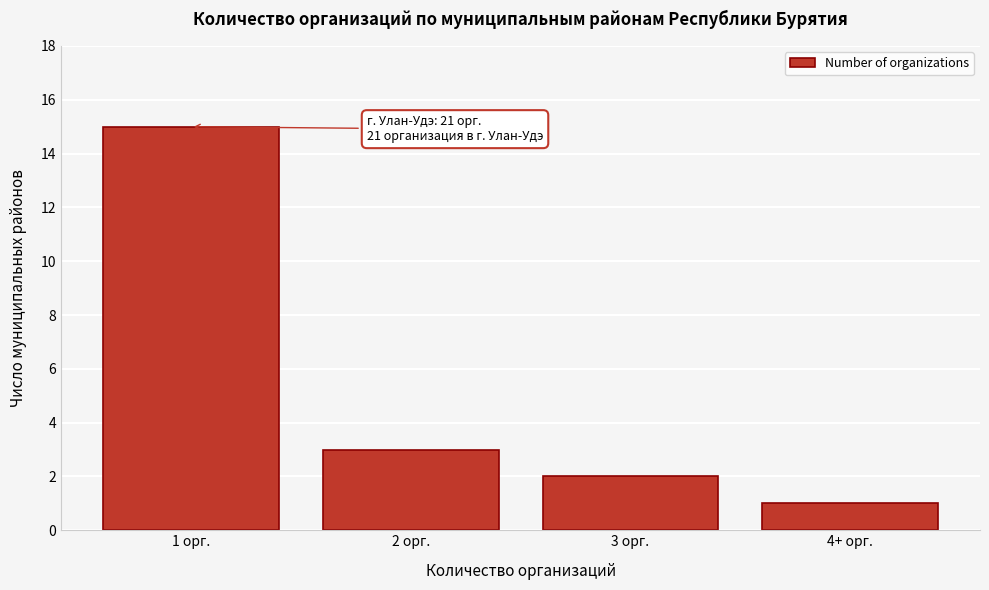

Reading right to left, what are all the values shown in this chart?

1	2	3	15